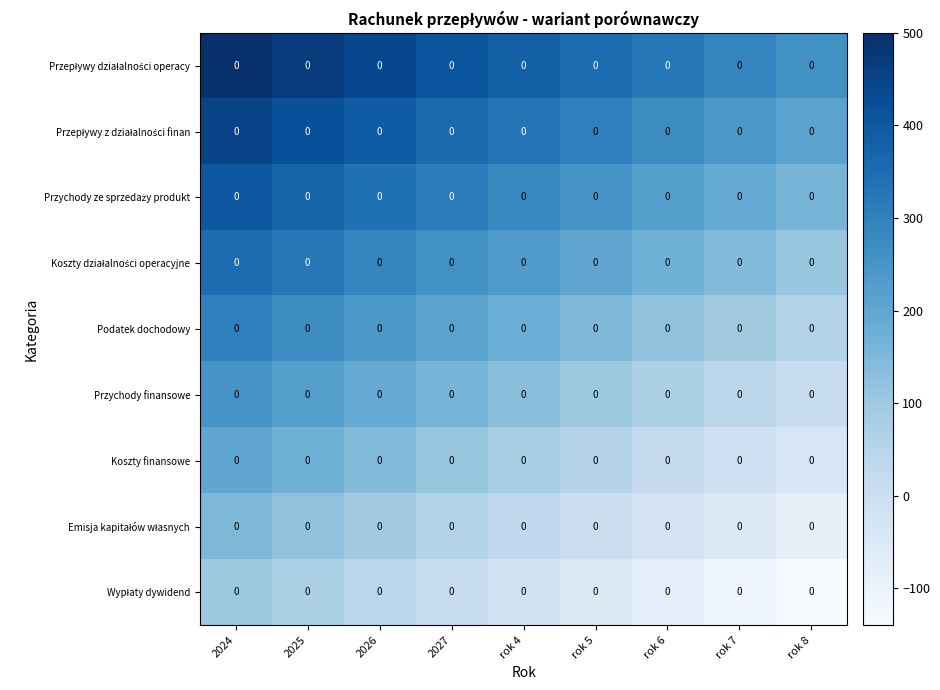

Which category has the highest value in the Emisja kapitałów własnych series?

2024